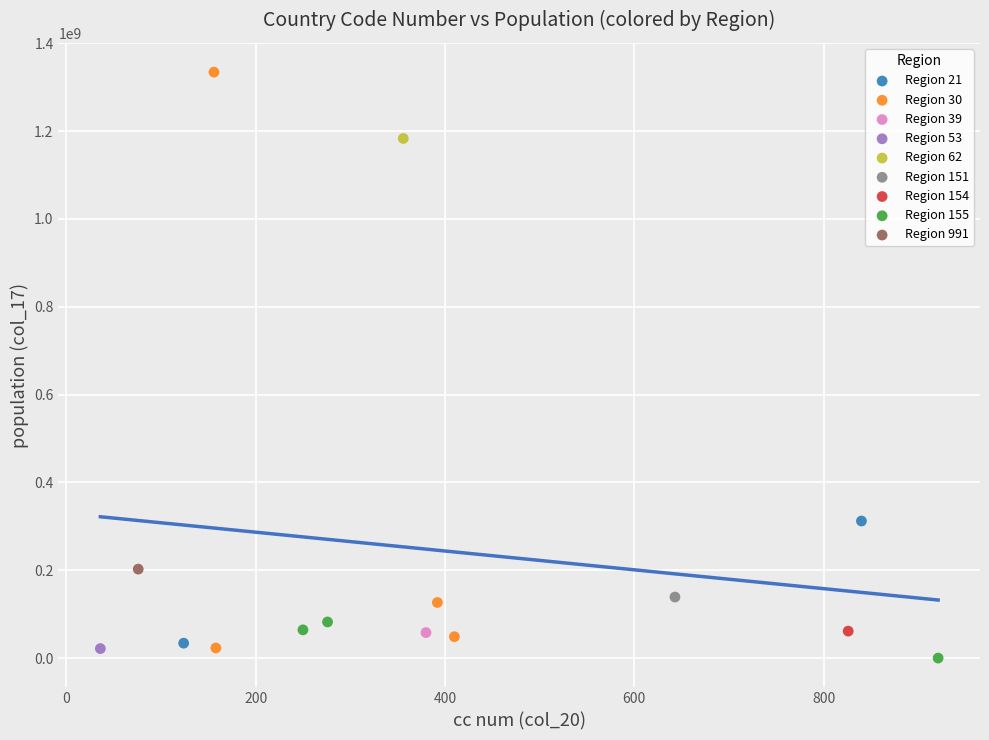

Which series contains the highest Y value?

Region 30